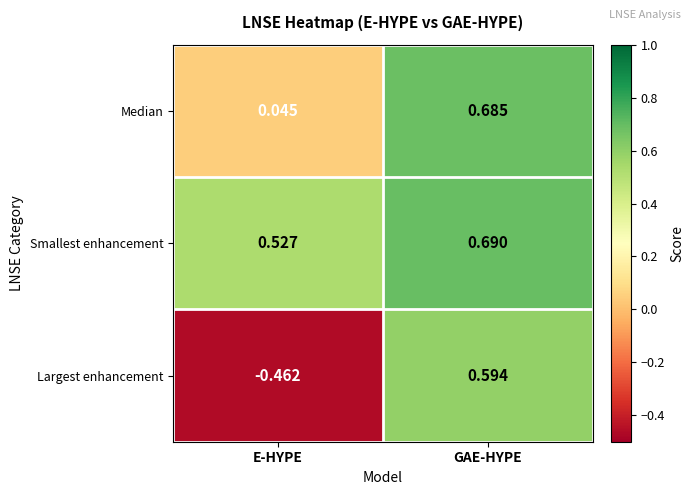

At how many categories does at least one series exceed 0?

2